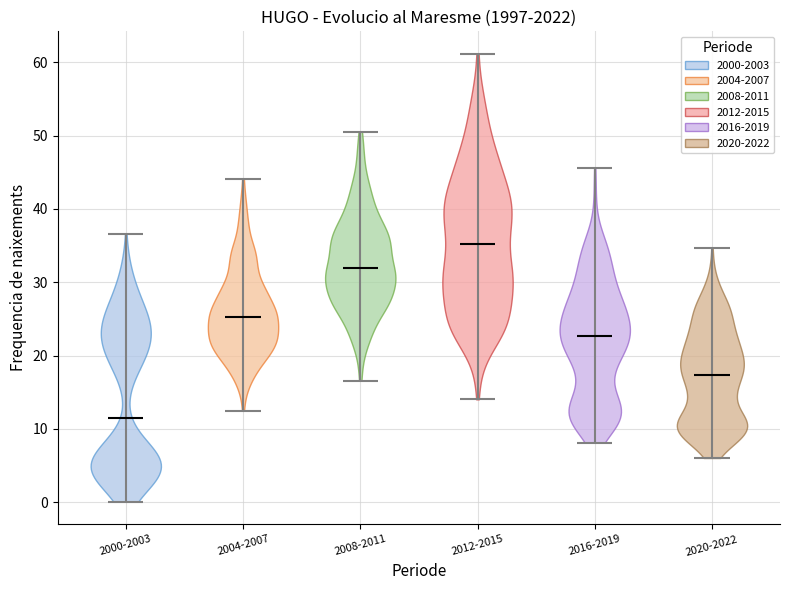

Which violin has the highest median line?

2012-2015